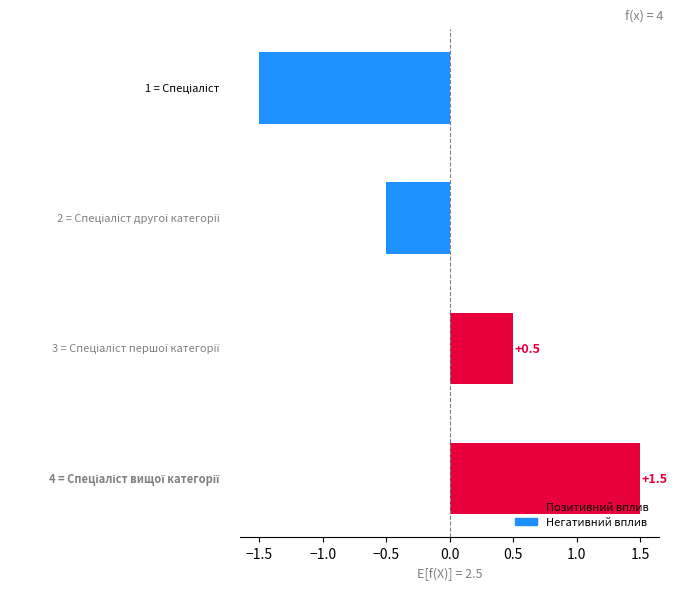

What is the greatest value displayed?

1.5